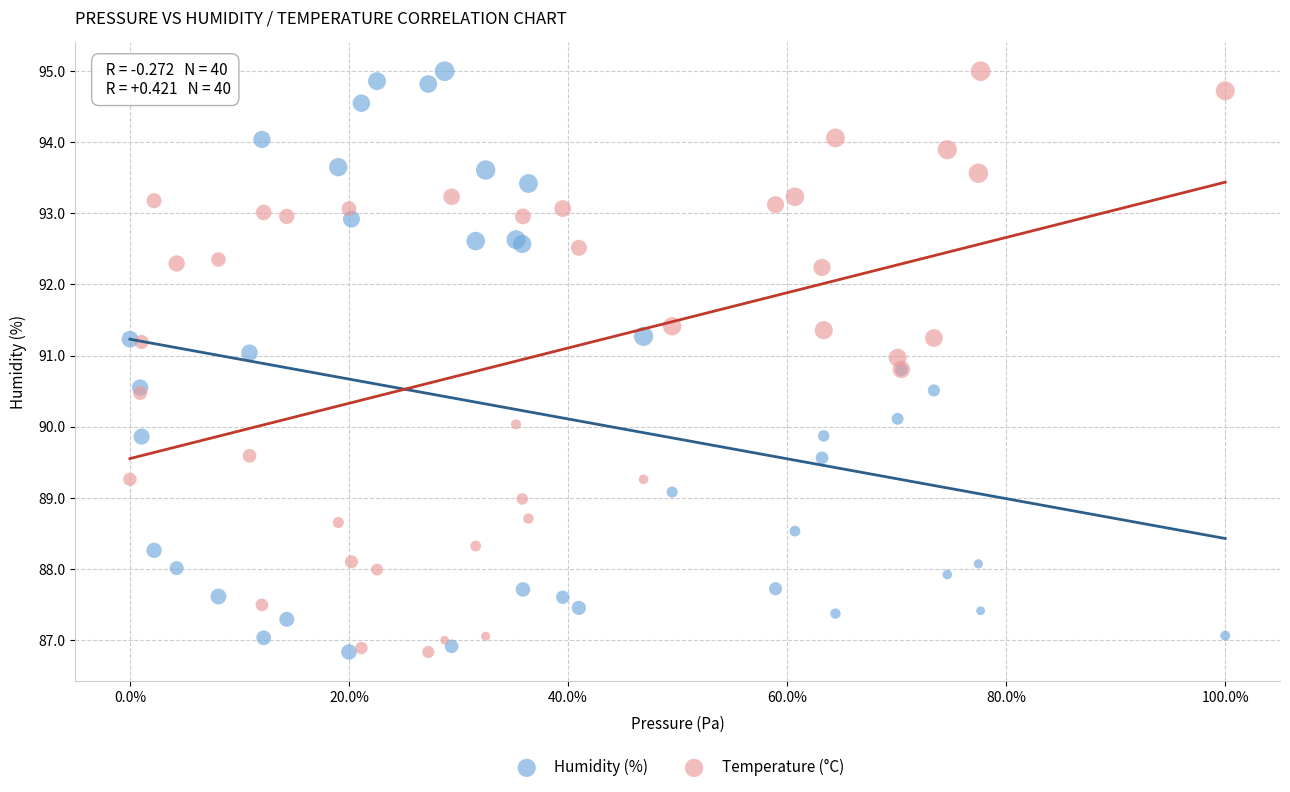

What is the X range (max minus min) for the scatter plot?

1.0